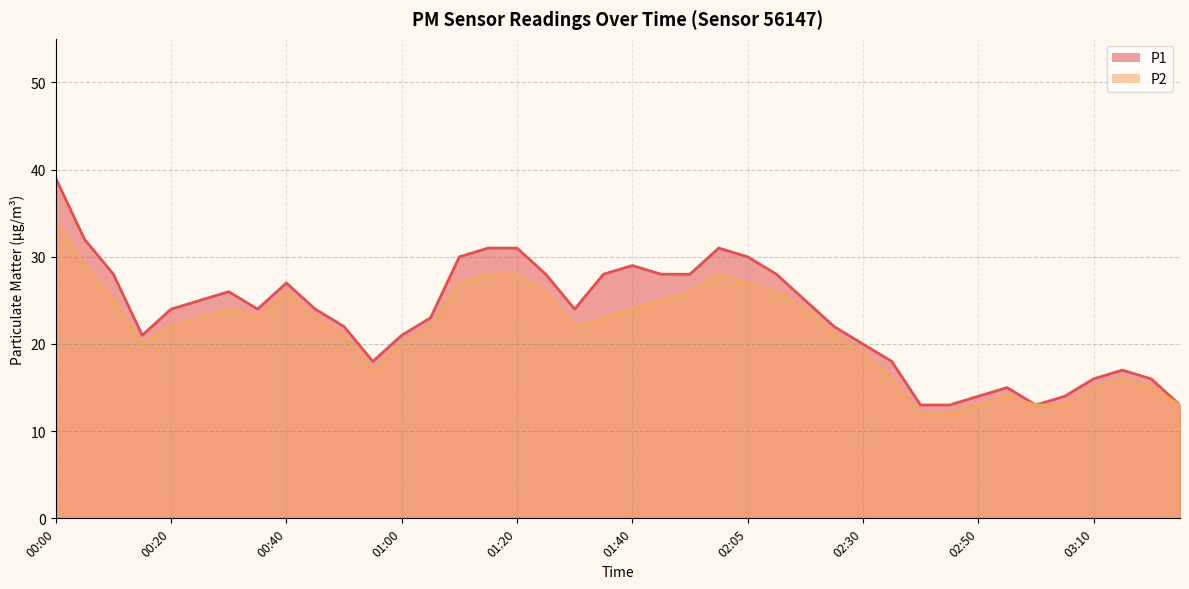

What is the total value across all series at 03:20?

31